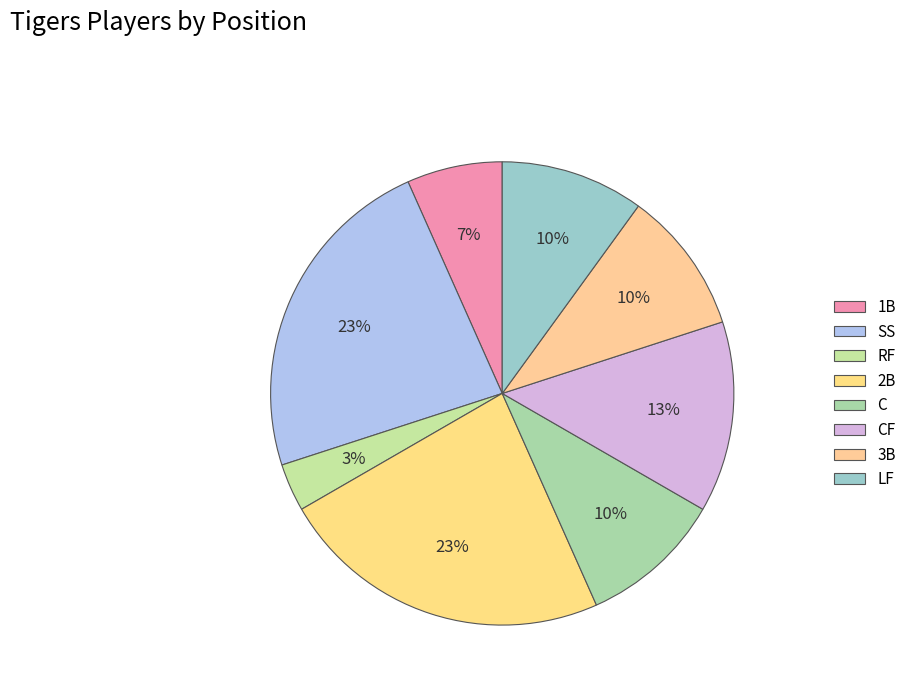

Count the number of slices in the pie.

8